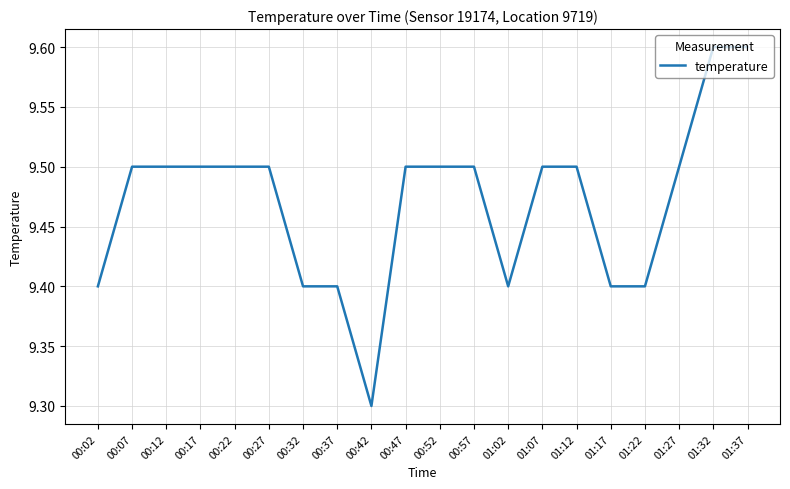

The chart shows a value of 9.5 at 01:12. True or false?

True